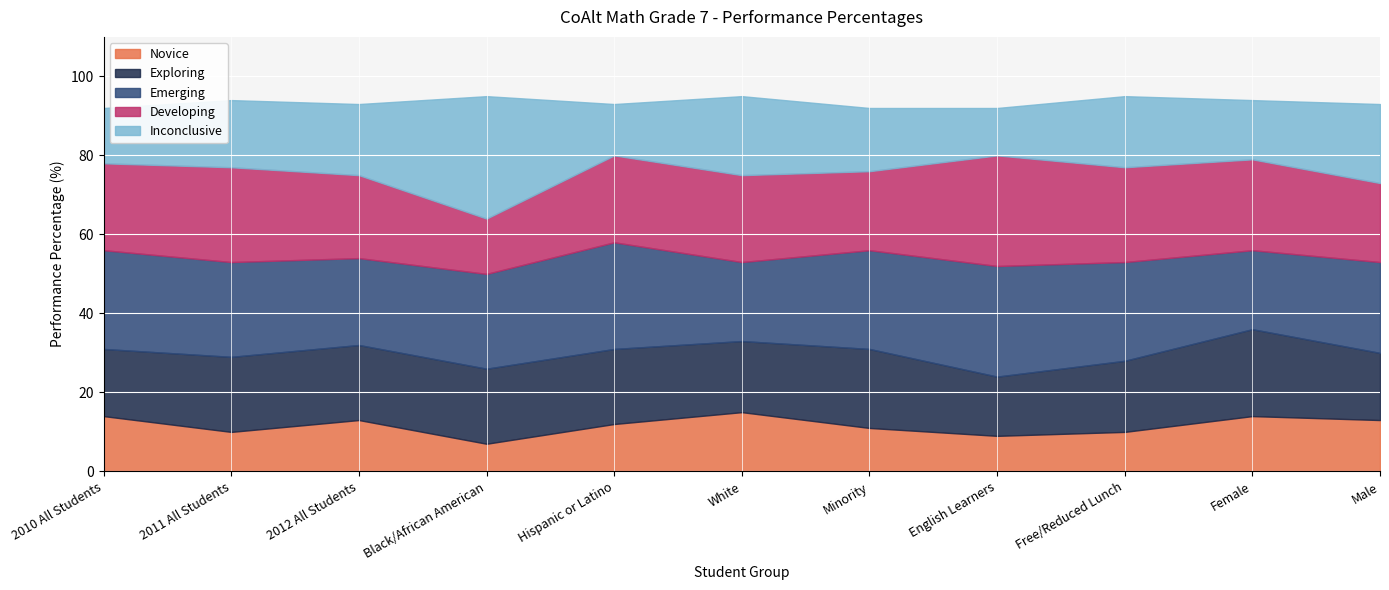

How many lines are shown in the chart?

5